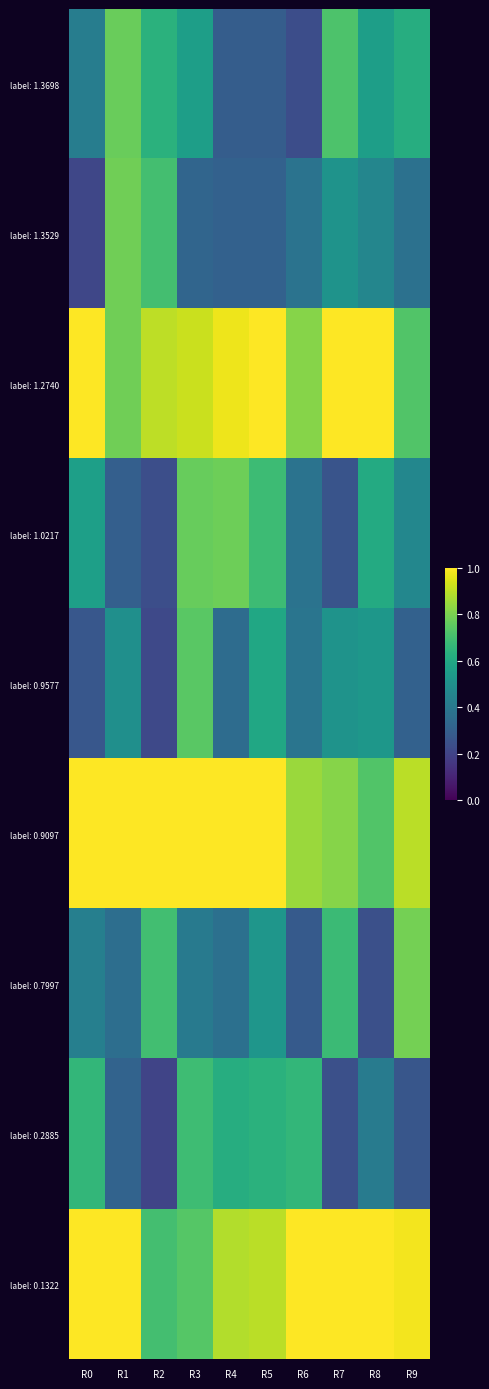

What is the total value across all series at R0?

5.6